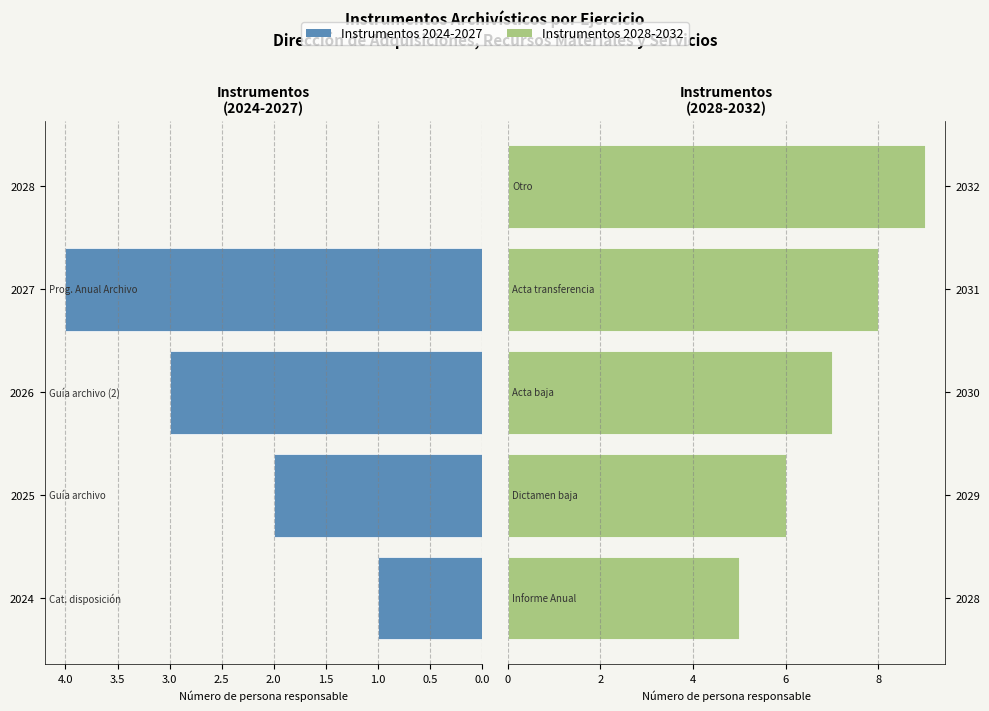

Rank the series at 2.0 from highest to lowest value.

Número de persona responsable (derecha), Número de persona responsable (izquierda)